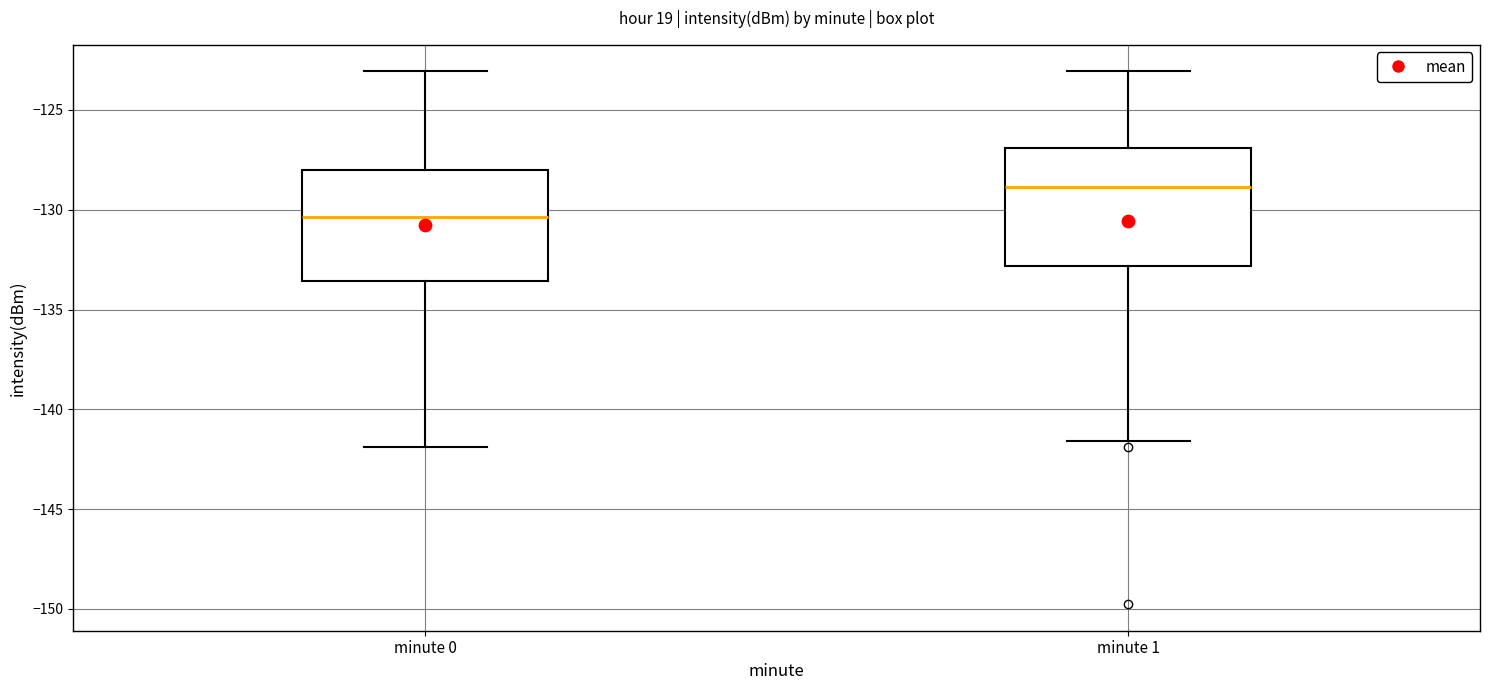

Reading left to right, read every box against the y-axis: the position of its median line, the range the box covers, and the ends of its whiskers. The values are not printed on the chart, so give them approximately, as read against the axis.

minute 0: median -130.5, box -133.5 to -128.0, whiskers -142.0 to -123.0
minute 1: median -129.0, box -133.0 to -127.0, whiskers -141.5 to -123.0